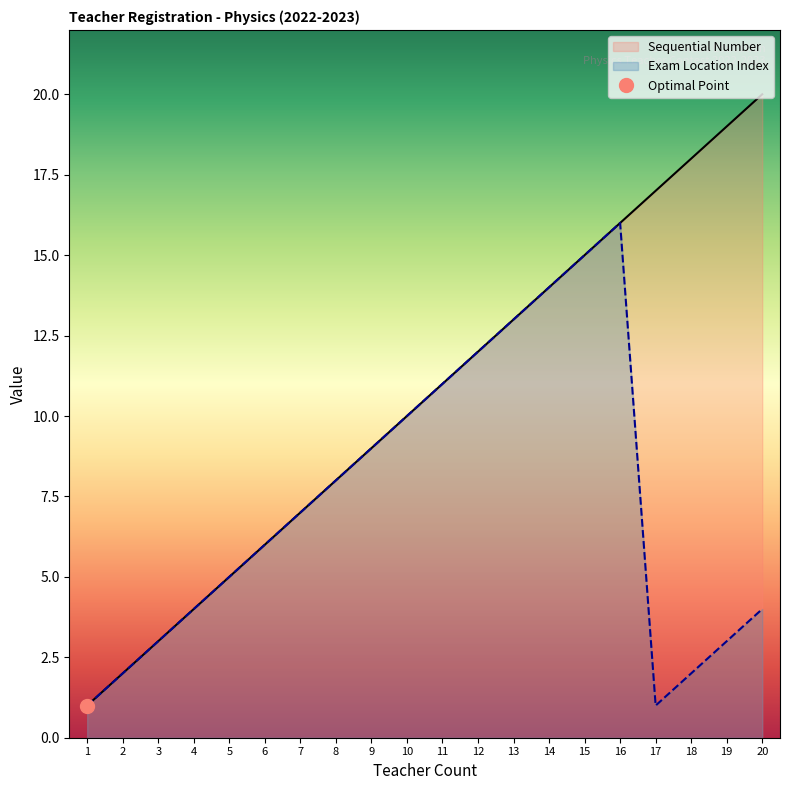

True or false: Exam Location Index and Sequential Number intersect in this chart.

False